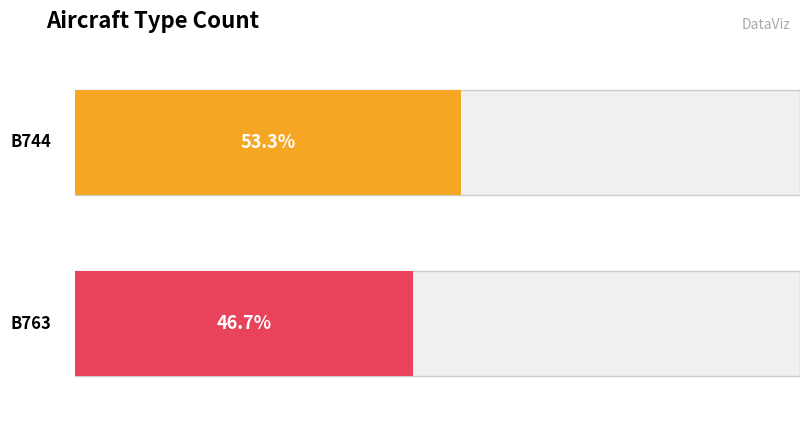

Reading right to left, transcribe all the data shown in this chart.

B763=7	B744=8